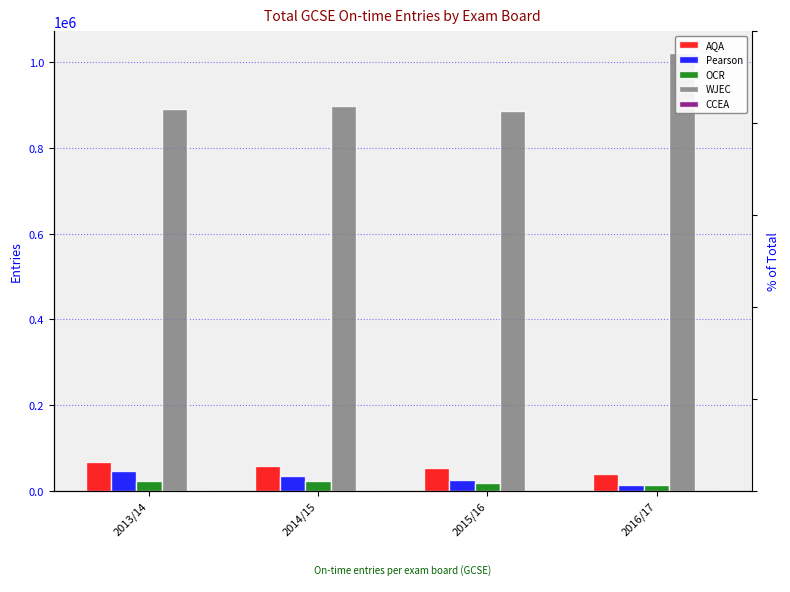

What is the sum of all WJEC values?

3697630